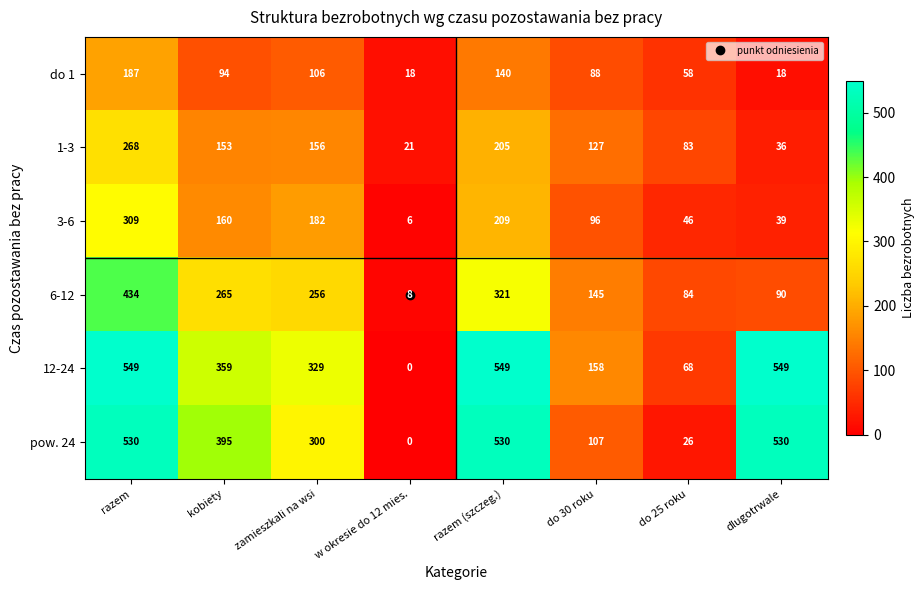

Which series has the widest spread of values?

12-24